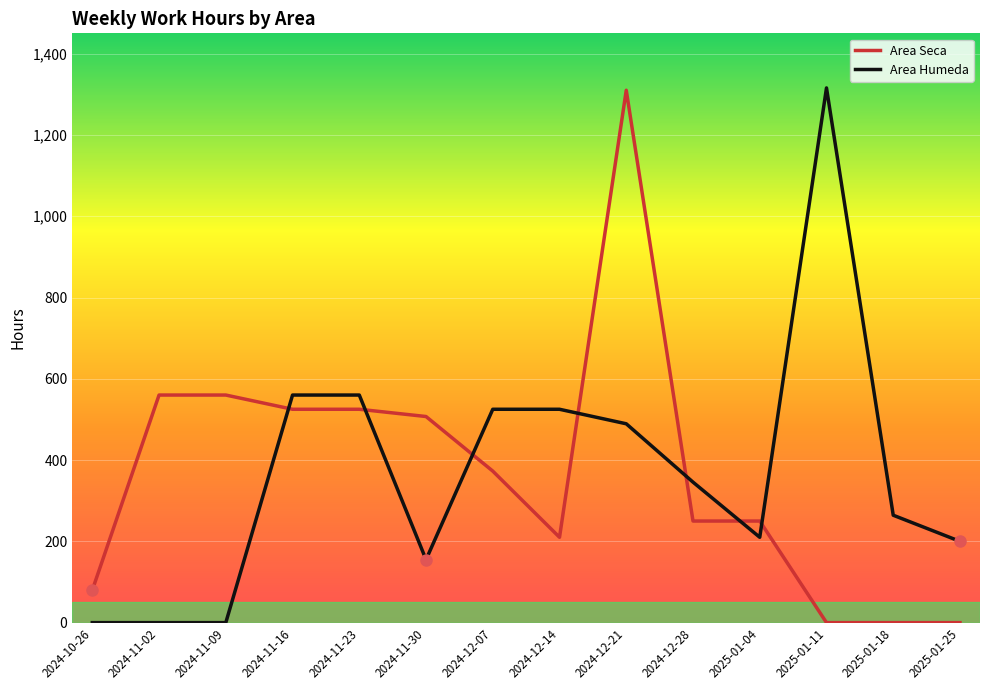

Between 2025-01-04 and 2025-01-25, which series saw the biggest shift?

Area Seca